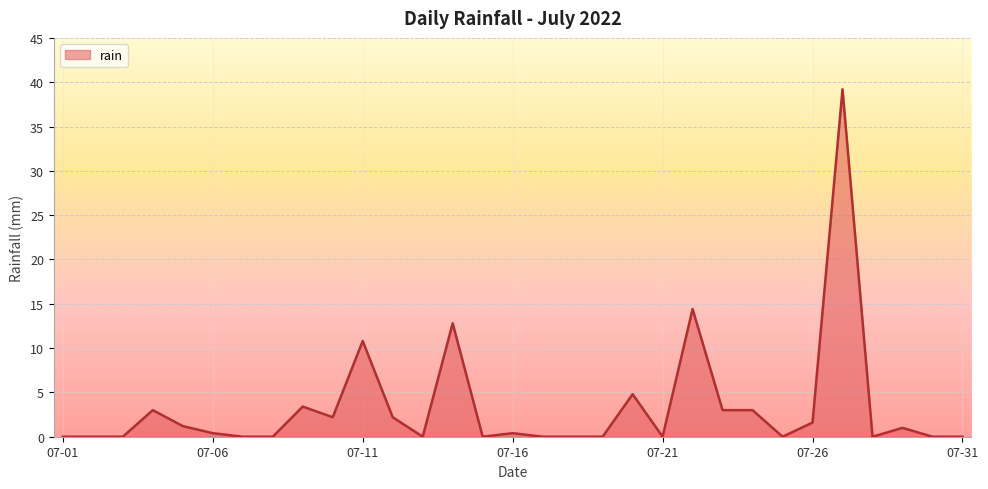

What is the maximum value shown in the chart?

39.2